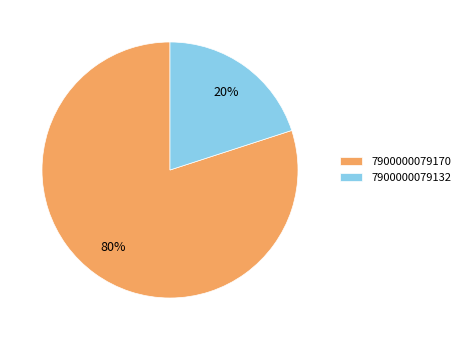

To the nearest percent, what is the combined percentage of 7900000079170 and 7900000079132?

100%